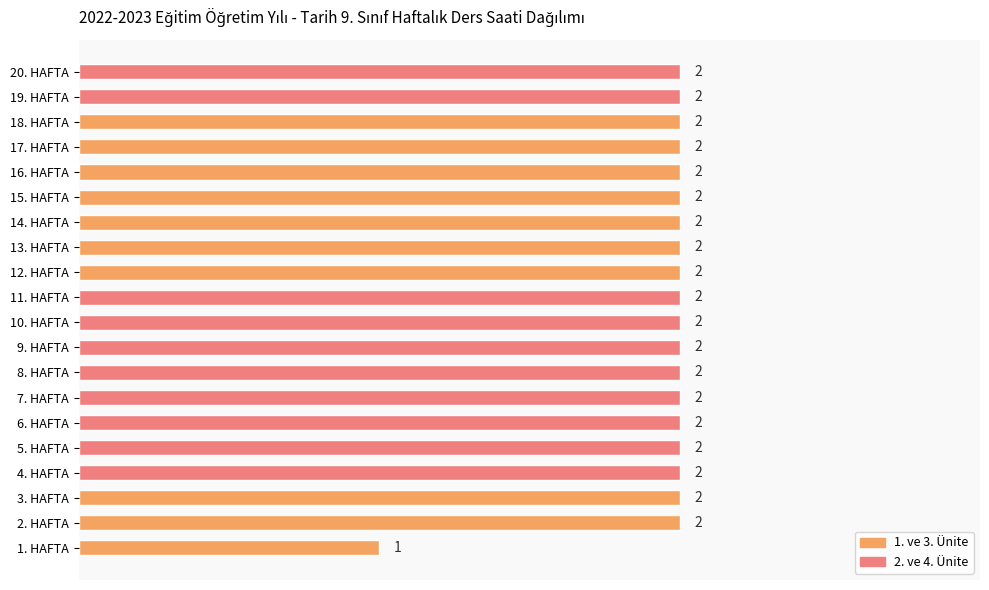

Reading bottom to top, list all the values displayed in this chart.

1	2	2	2	2	2	2	2	2	2	2	2	2	2	2	2	2	2	2	2